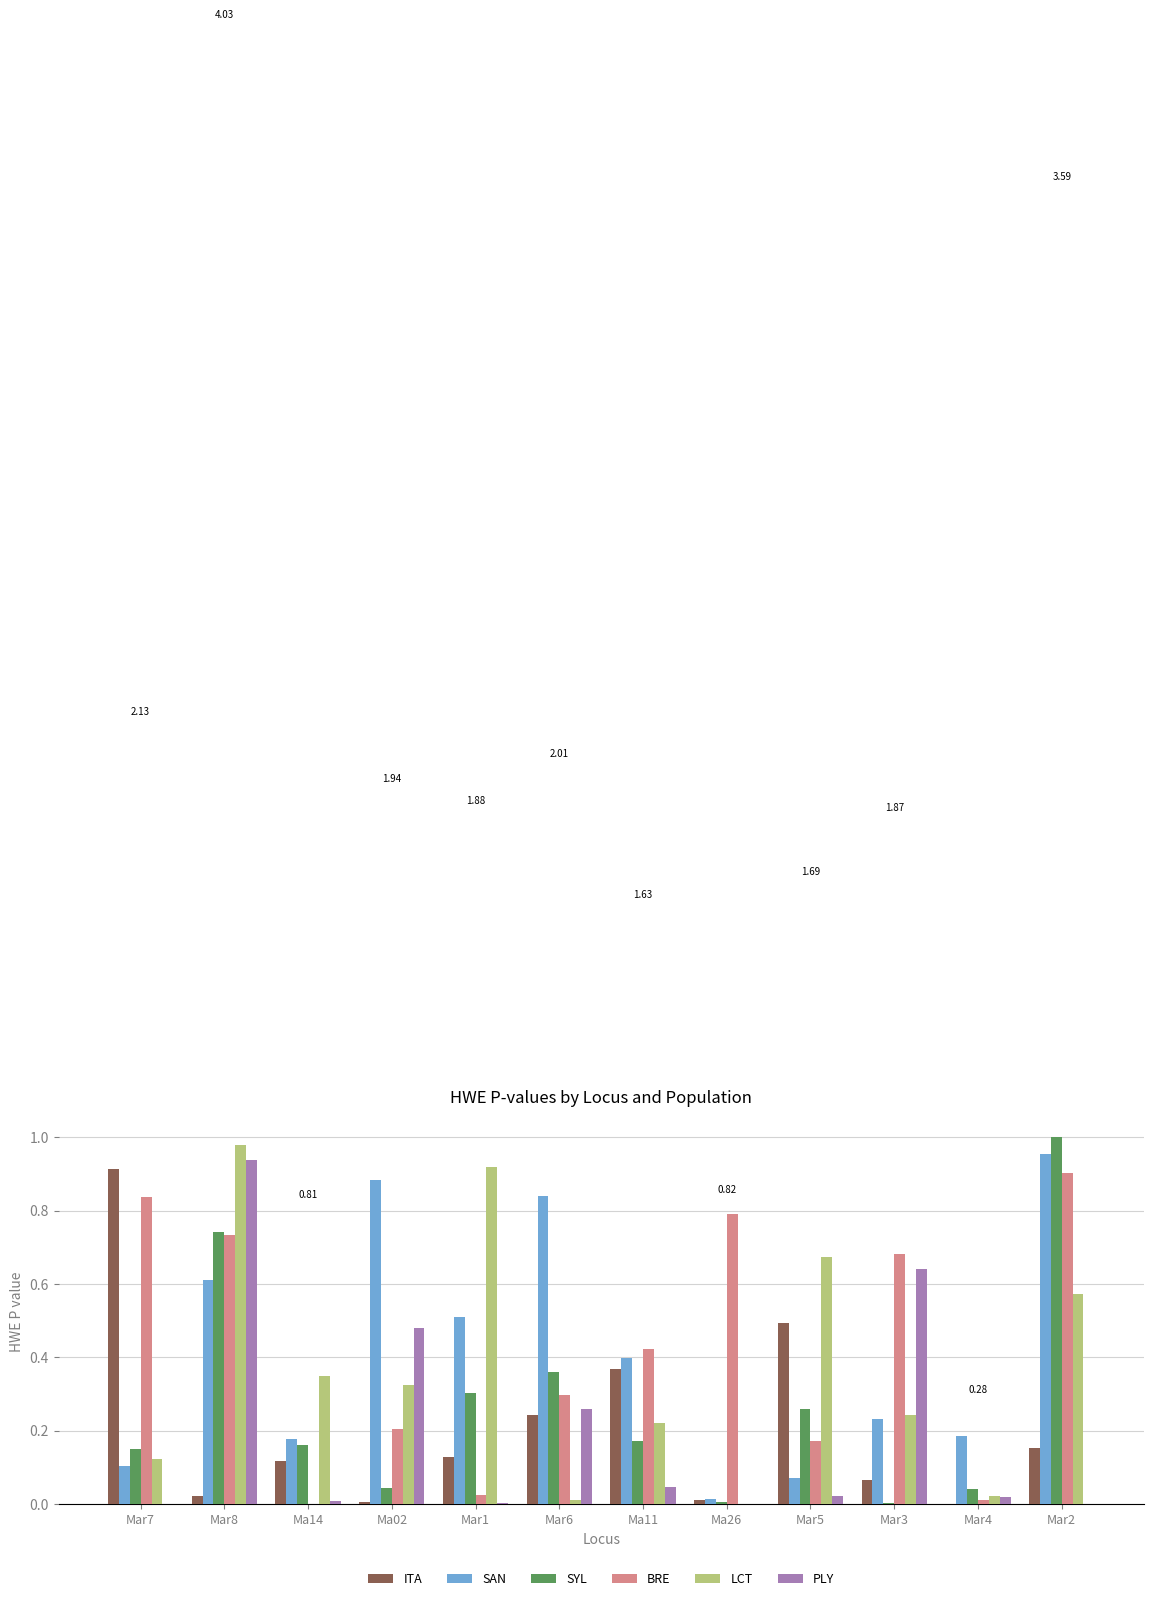

True or false: SAN has a value of 0.2 at Ma14.

True